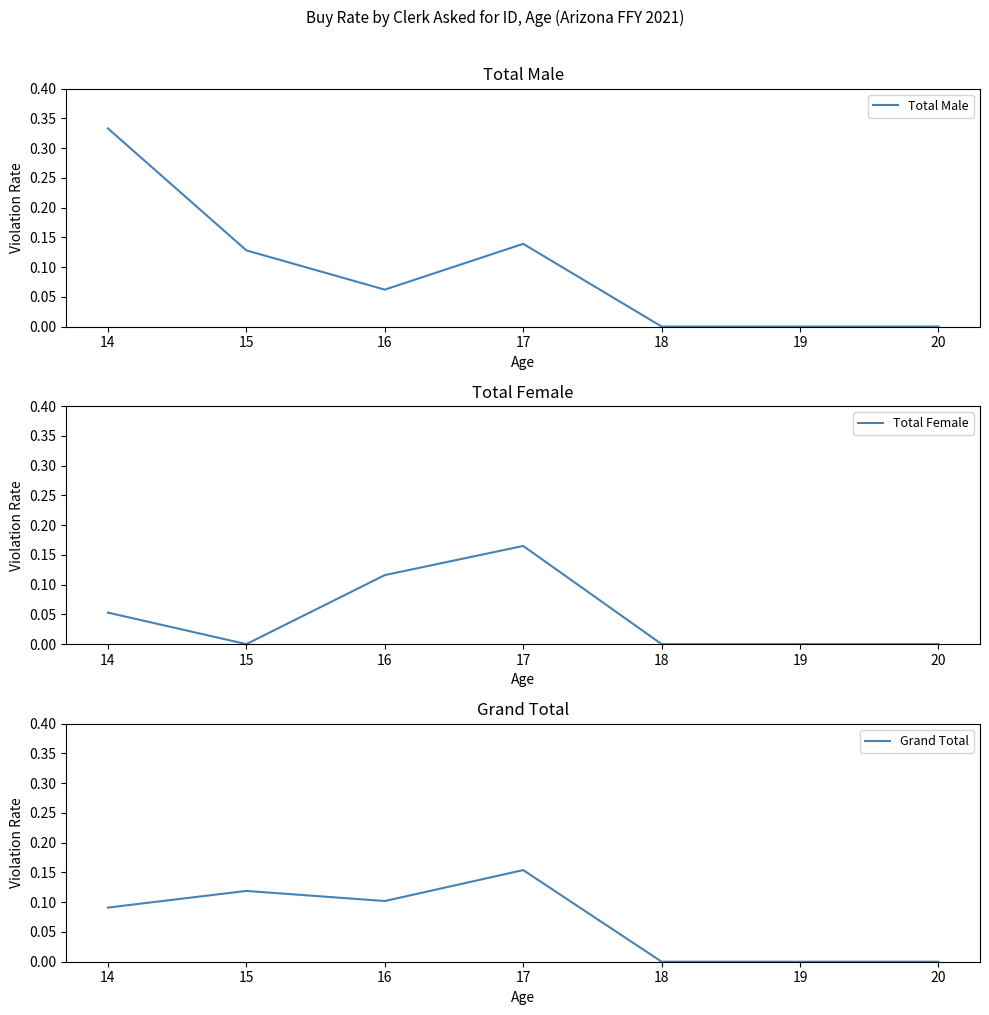

Which series has the largest total across all categories?

Total Male